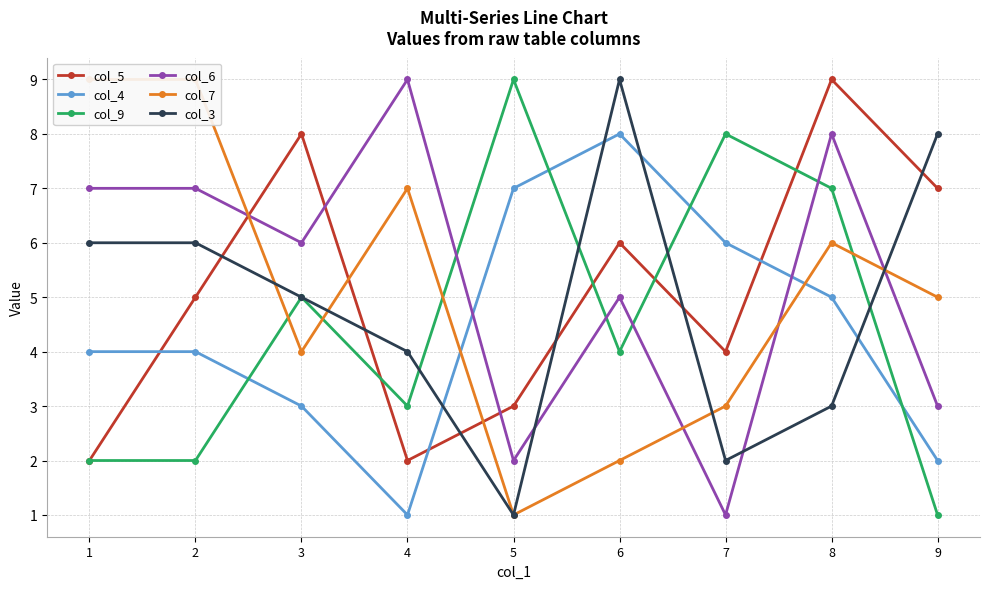

Between which two adjacent categories do col_4 and col_6 first intersect?

4 and 5